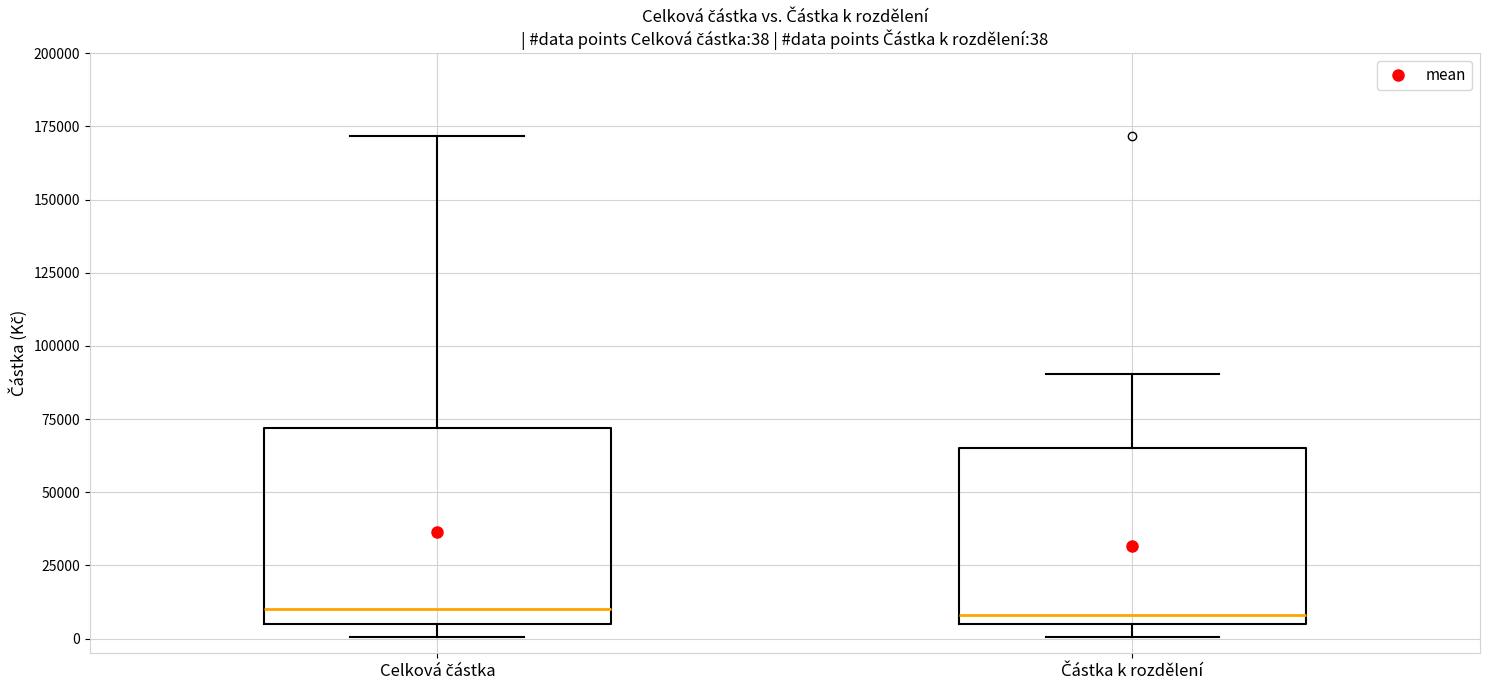

Which box is the tallest, from its lower edge to its upper edge?

Celková částka